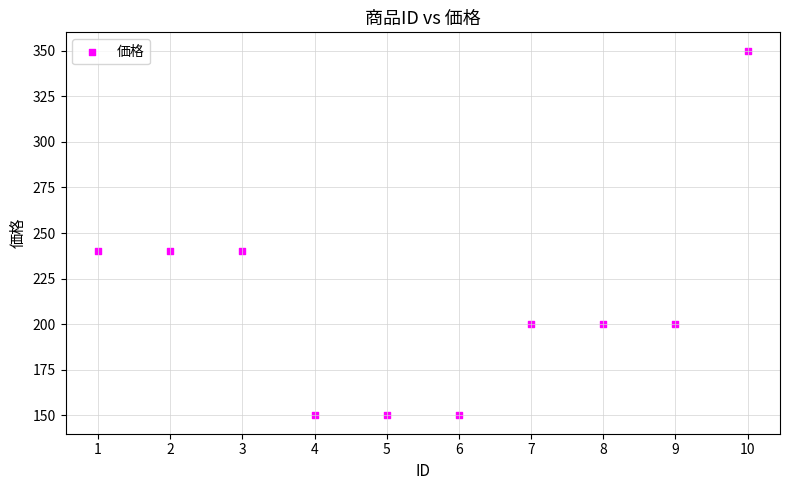

What is the range of Y values (max minus min)?

200